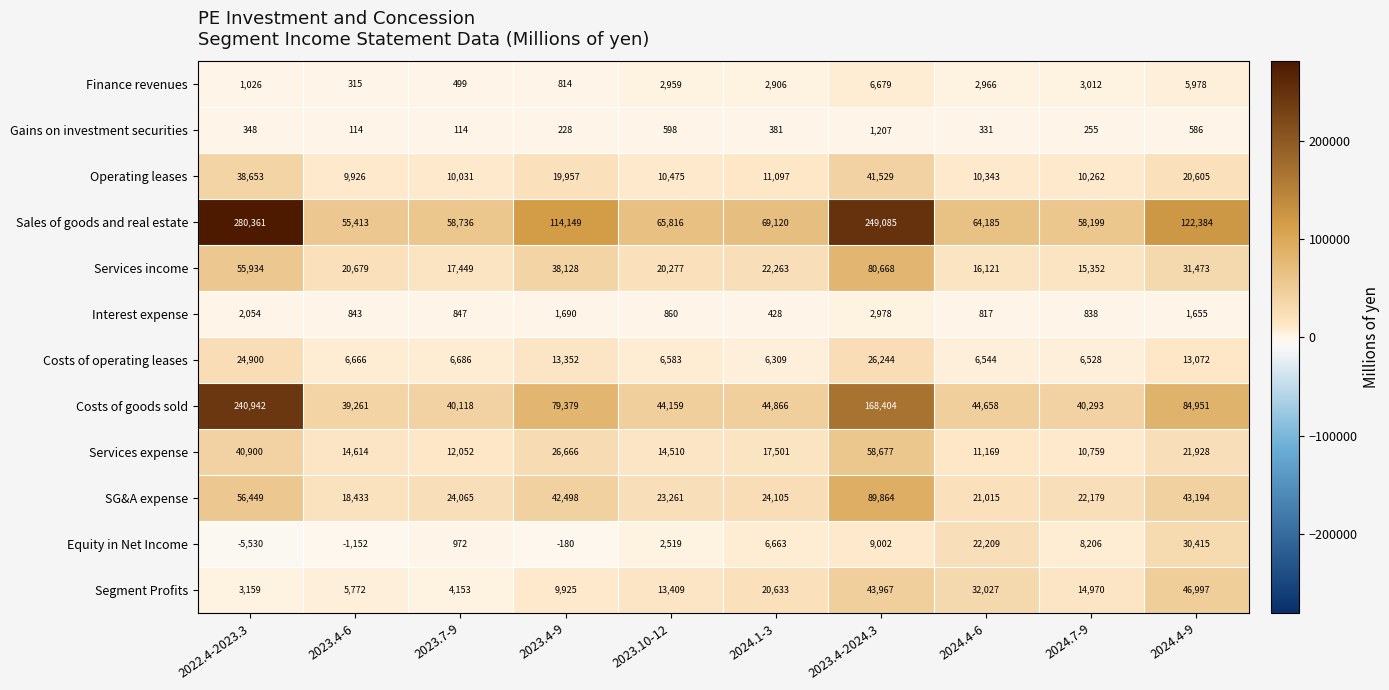

What is the difference between the maximum and second lowest values in the Costs of goods sold series?

200824